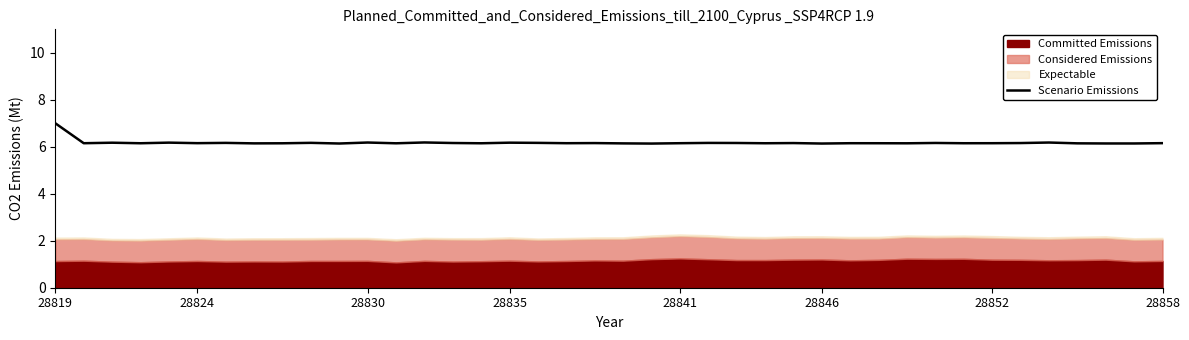

What is the value of the 14th point from the left?

6.2